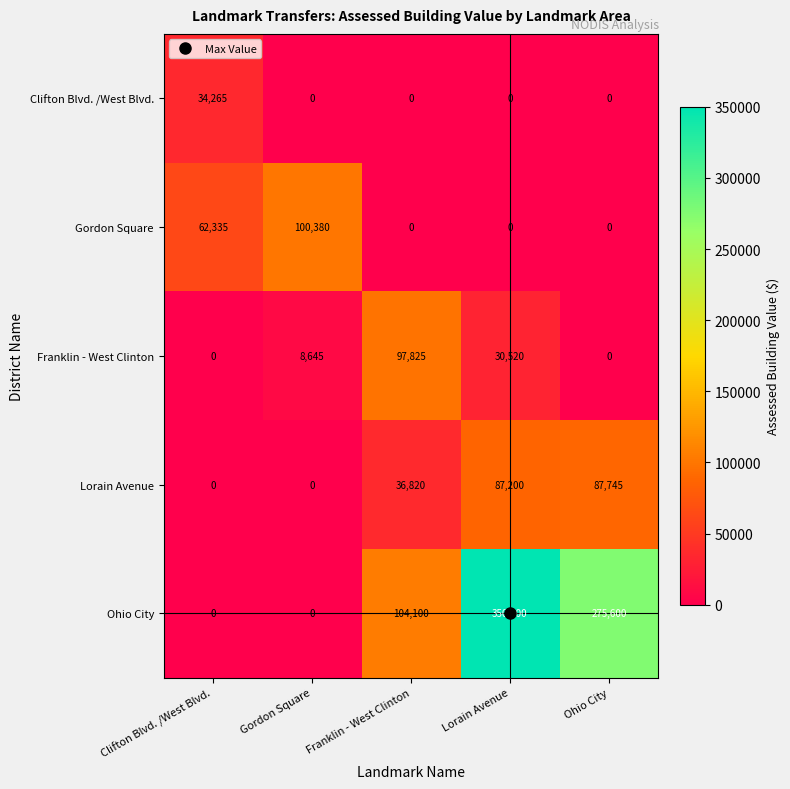

How many Gordon Square values are between 0 and 62335?

4